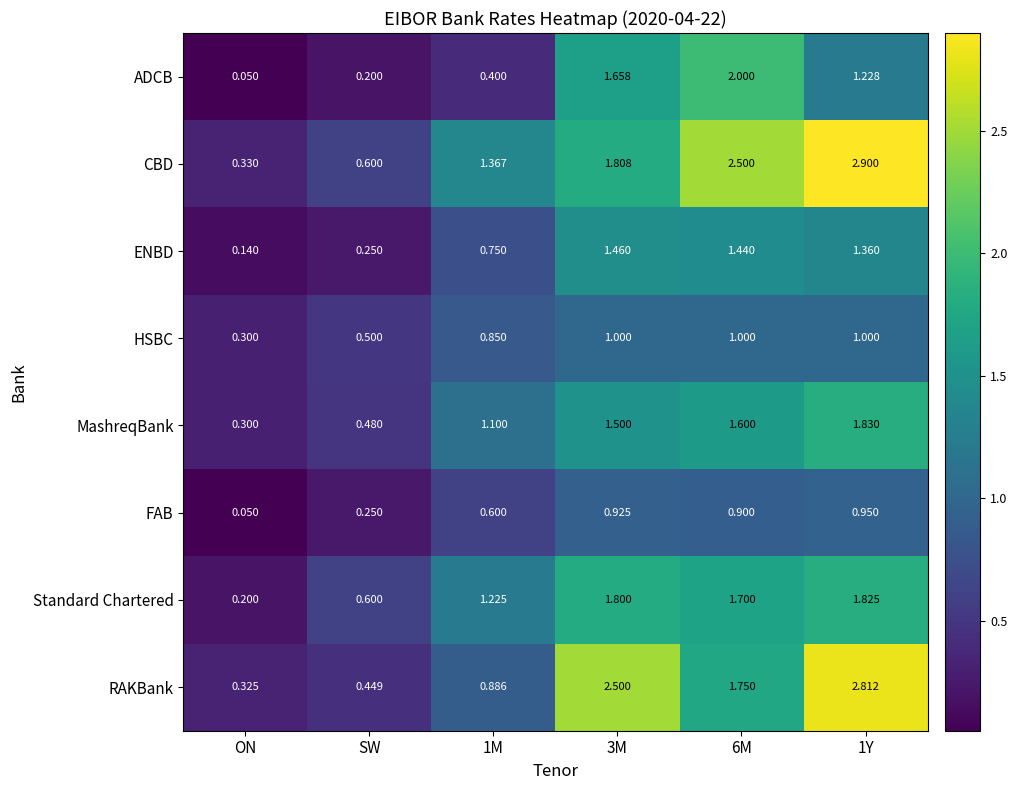

At which label is HSBC closest to 0?

ON